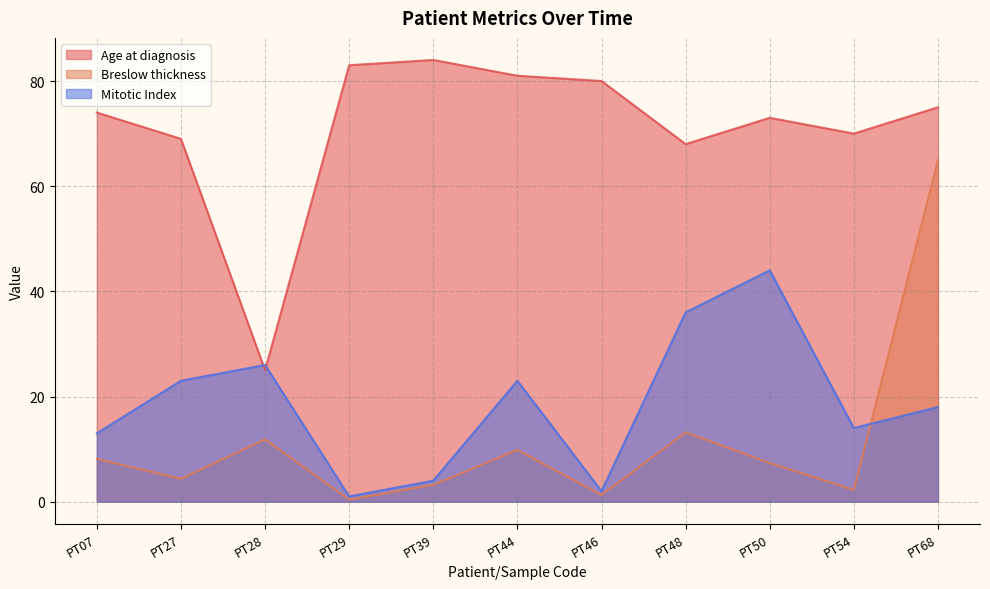

True or false: Age at diagnosis and Breslow thickness cross at least once.

False